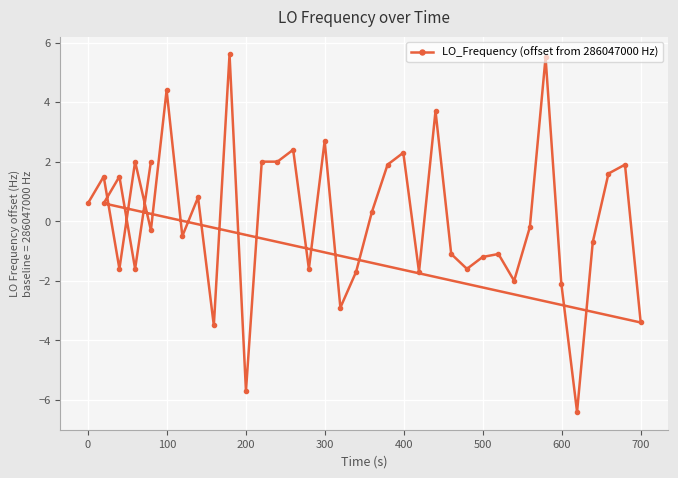

How many positive values are there?

20